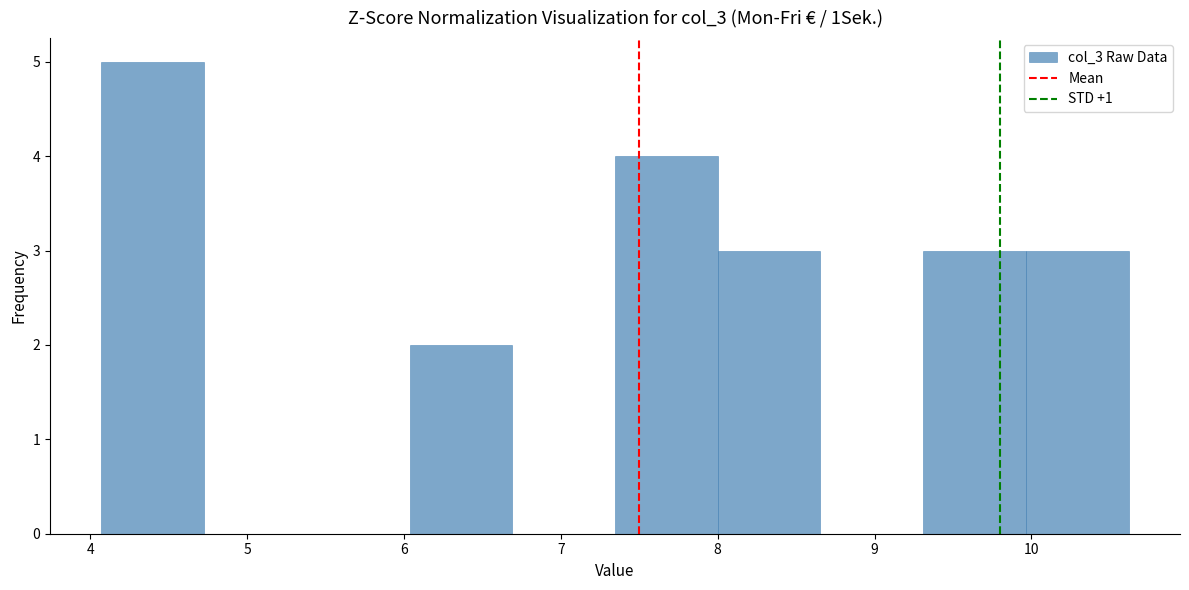

Reading left to right, list every bar in this chart as the range it spans on the x-axis followed by its height. Neither the bar edges nor the heights are printed on the chart, so give them approximately, as read against the axes.

4.1 to 4.7: 5
4.7 to 5.4: 0
5.4 to 6.0: 0
6.0 to 6.7: 2
6.7 to 7.3: 0
7.3 to 8.0: 4
8.0 to 8.7: 3
8.7 to 9.3: 0
9.3 to 10.0: 3
10.0 to 10.6: 3